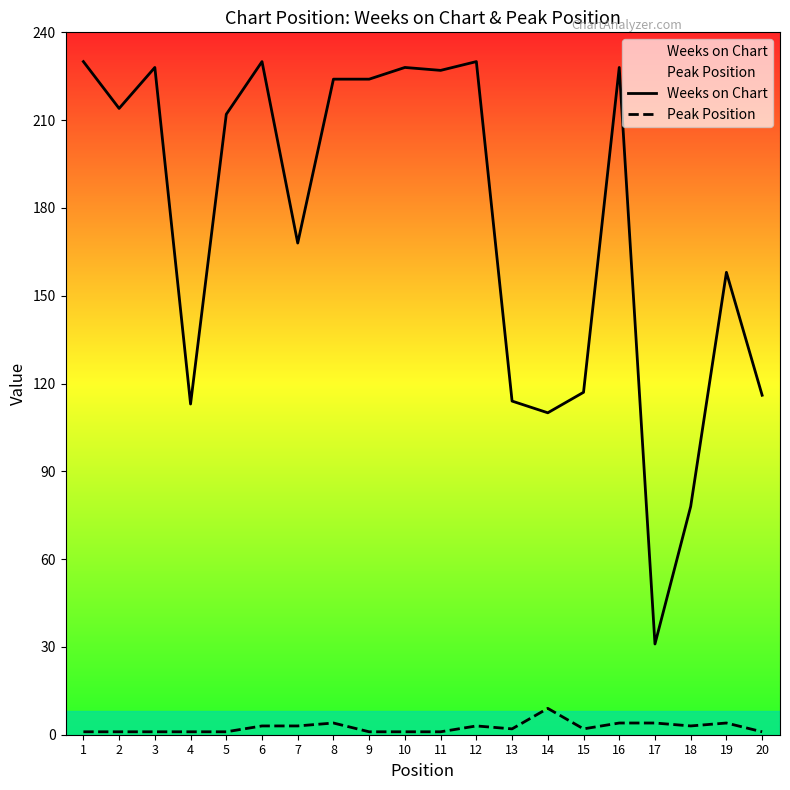

Count the Peak Position values in the range 1 to 4.

19